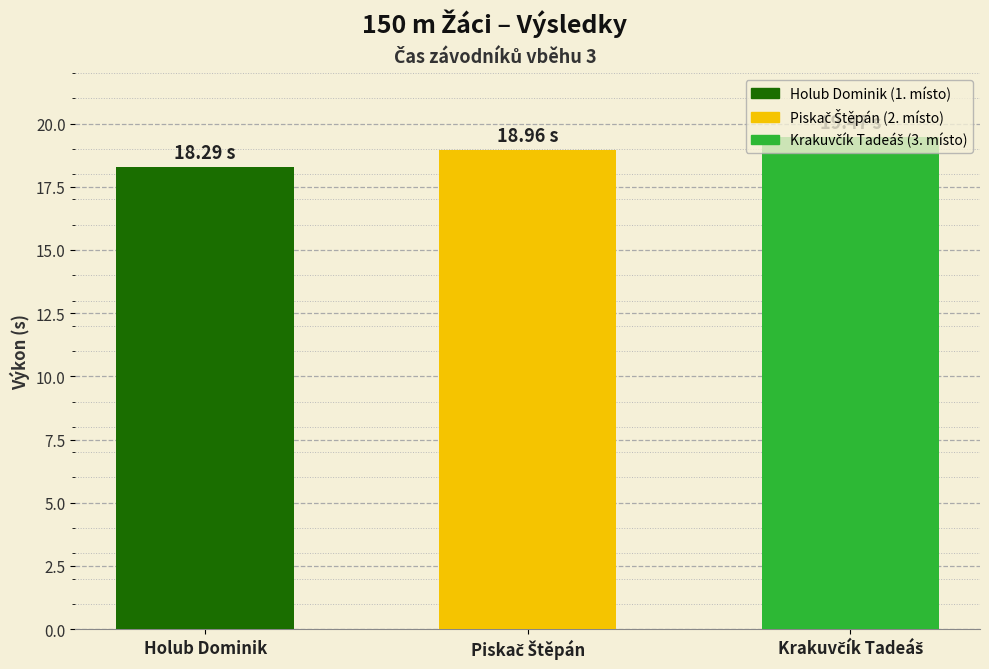

Does the chart contain any negative values?

No